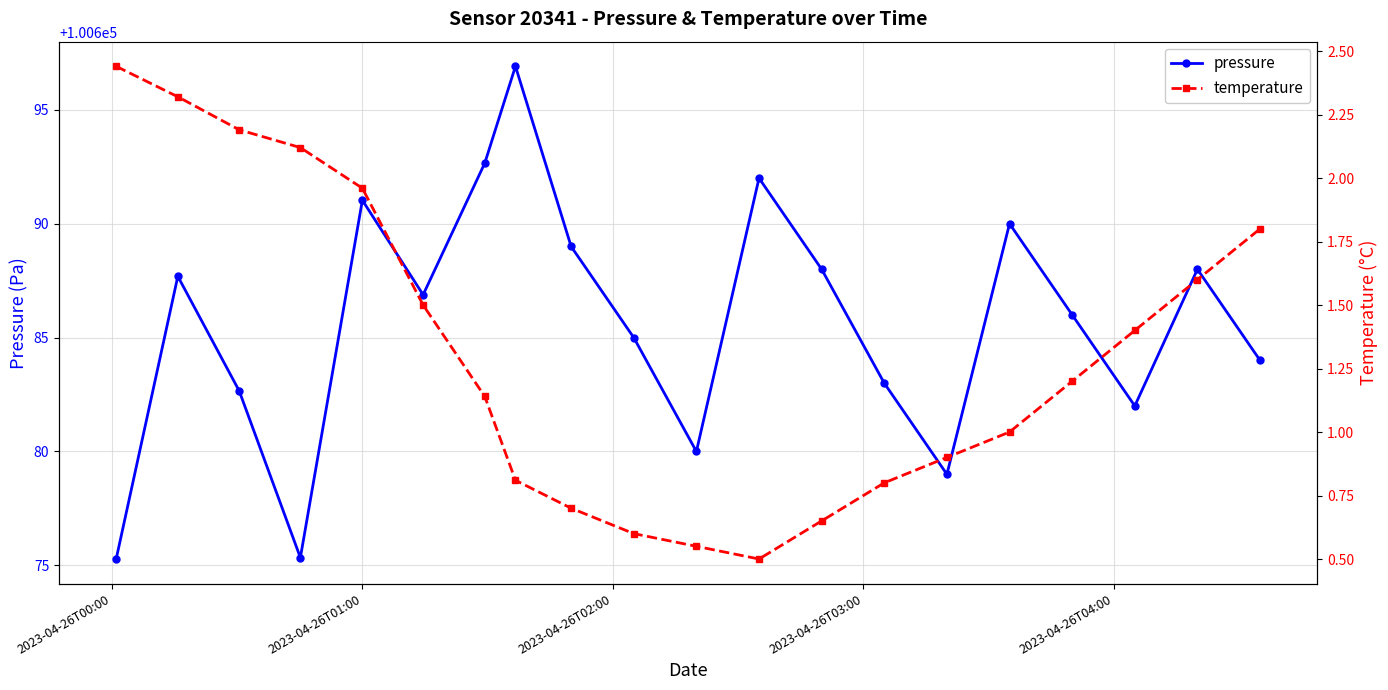

What is the value of the pressure point at the 1st from the left?

100675.3